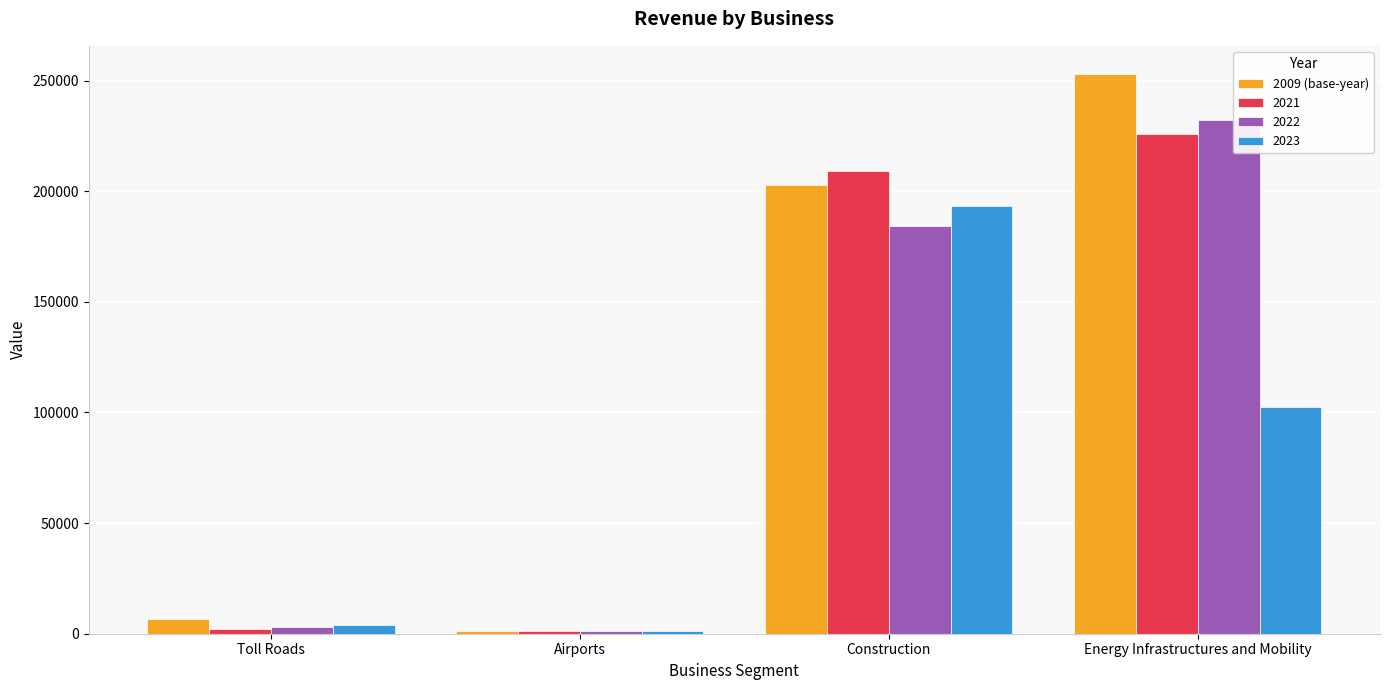

Are the bars grouped side by side (vs. stacked)?

Yes